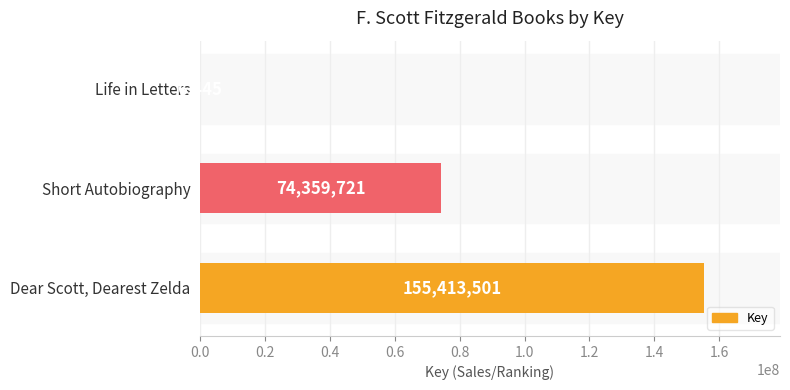

The chart shows a value of 39329060 at Short Autobiography. True or false?

False